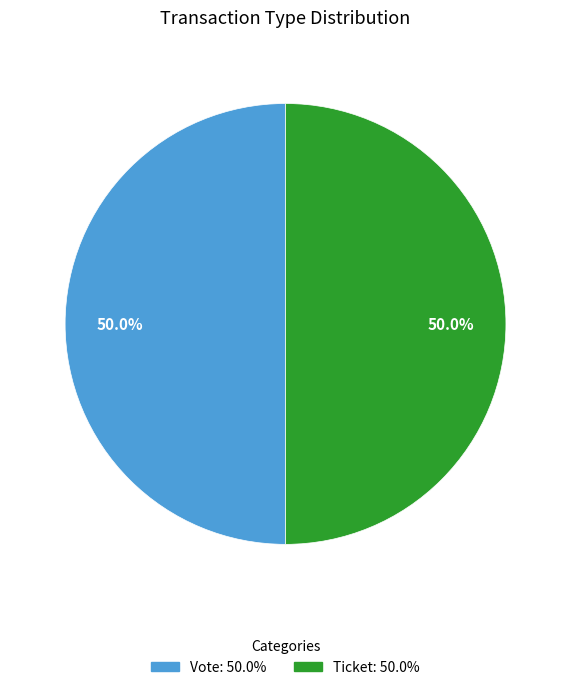

How many slices are in this pie chart?

2